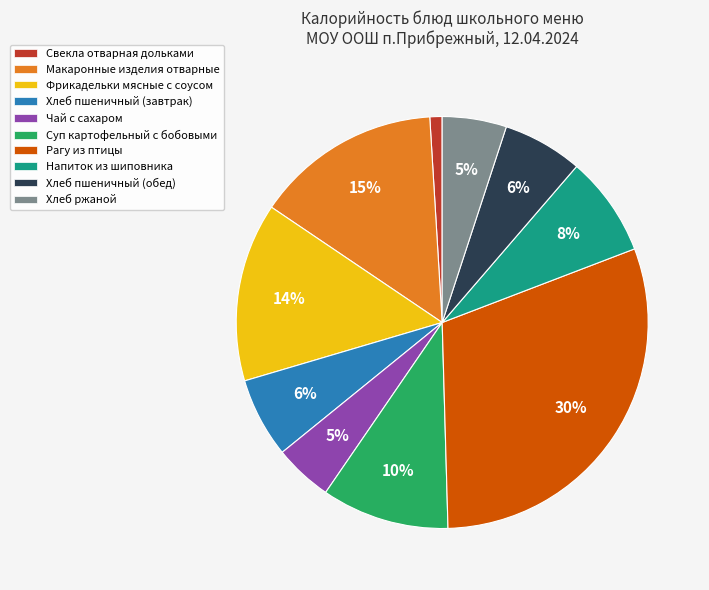

What is the largest slice in the pie chart?

Рагу из птицы